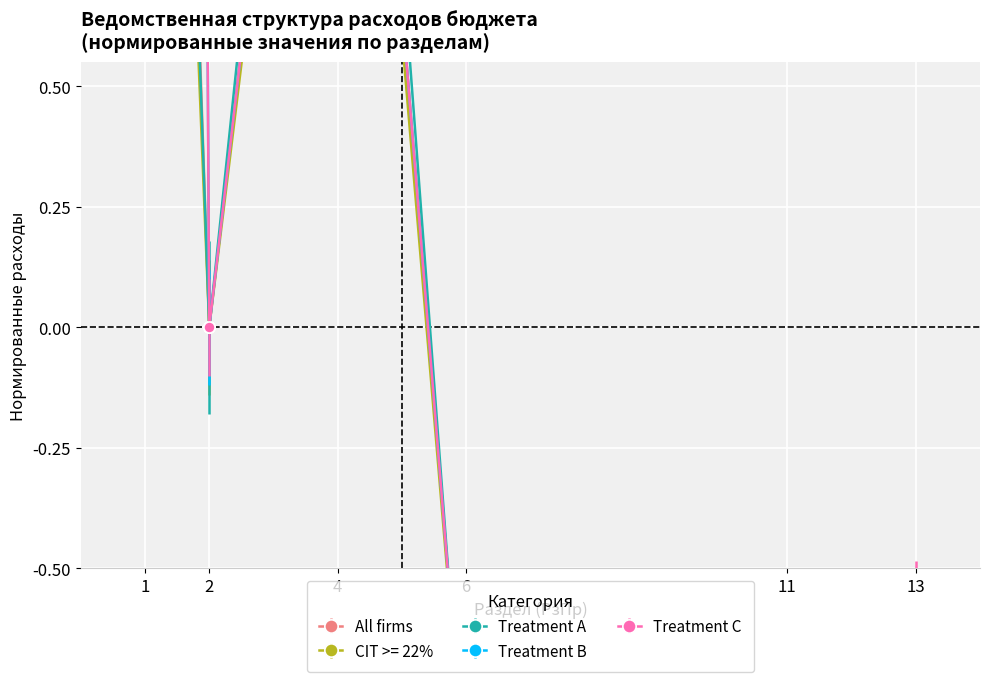

What is the sum of the All firms values at 6 and 1?

3.0